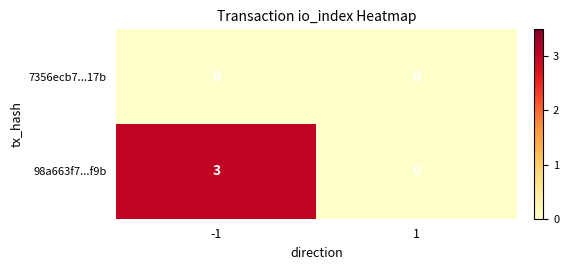

Rank the series by their maximum value, from lowest to highest.

7356ecb7...17b, 98a663f7...f9b